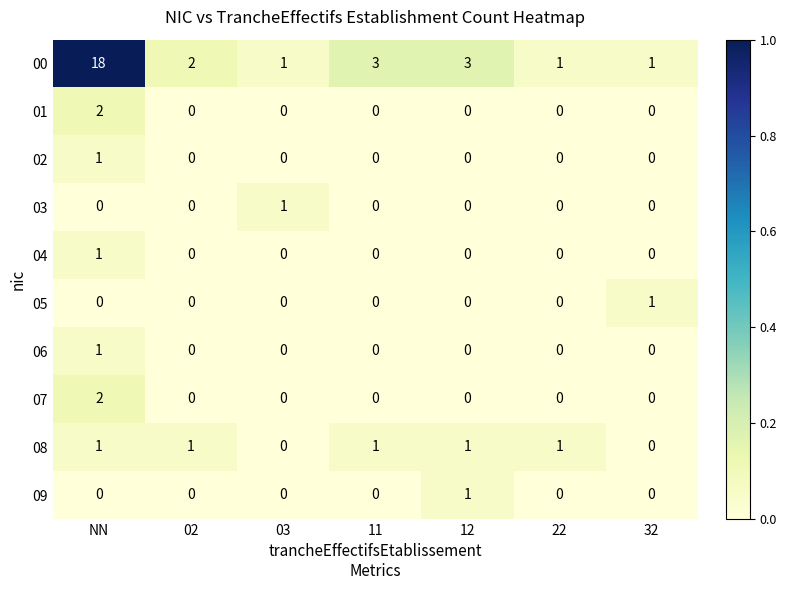

Which label corresponds to the largest value in the chart?

NN